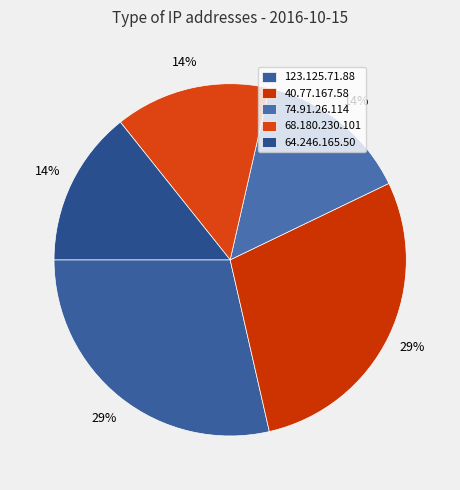

How many segments does this pie chart have?

5